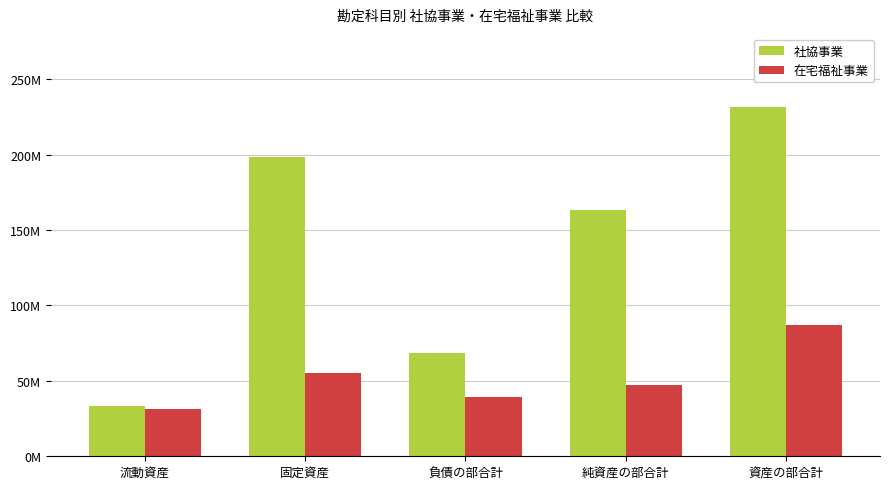

Between 純資産の部合計 and 資産の部合計, which is larger?

資産の部合計